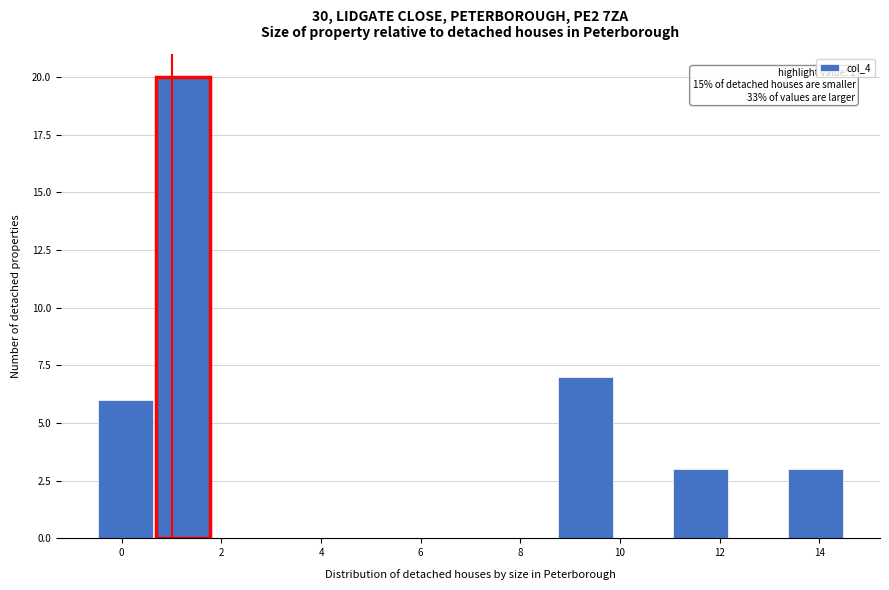

Over which range of the x-axis is the bar tallest?

0.6 to 1.8